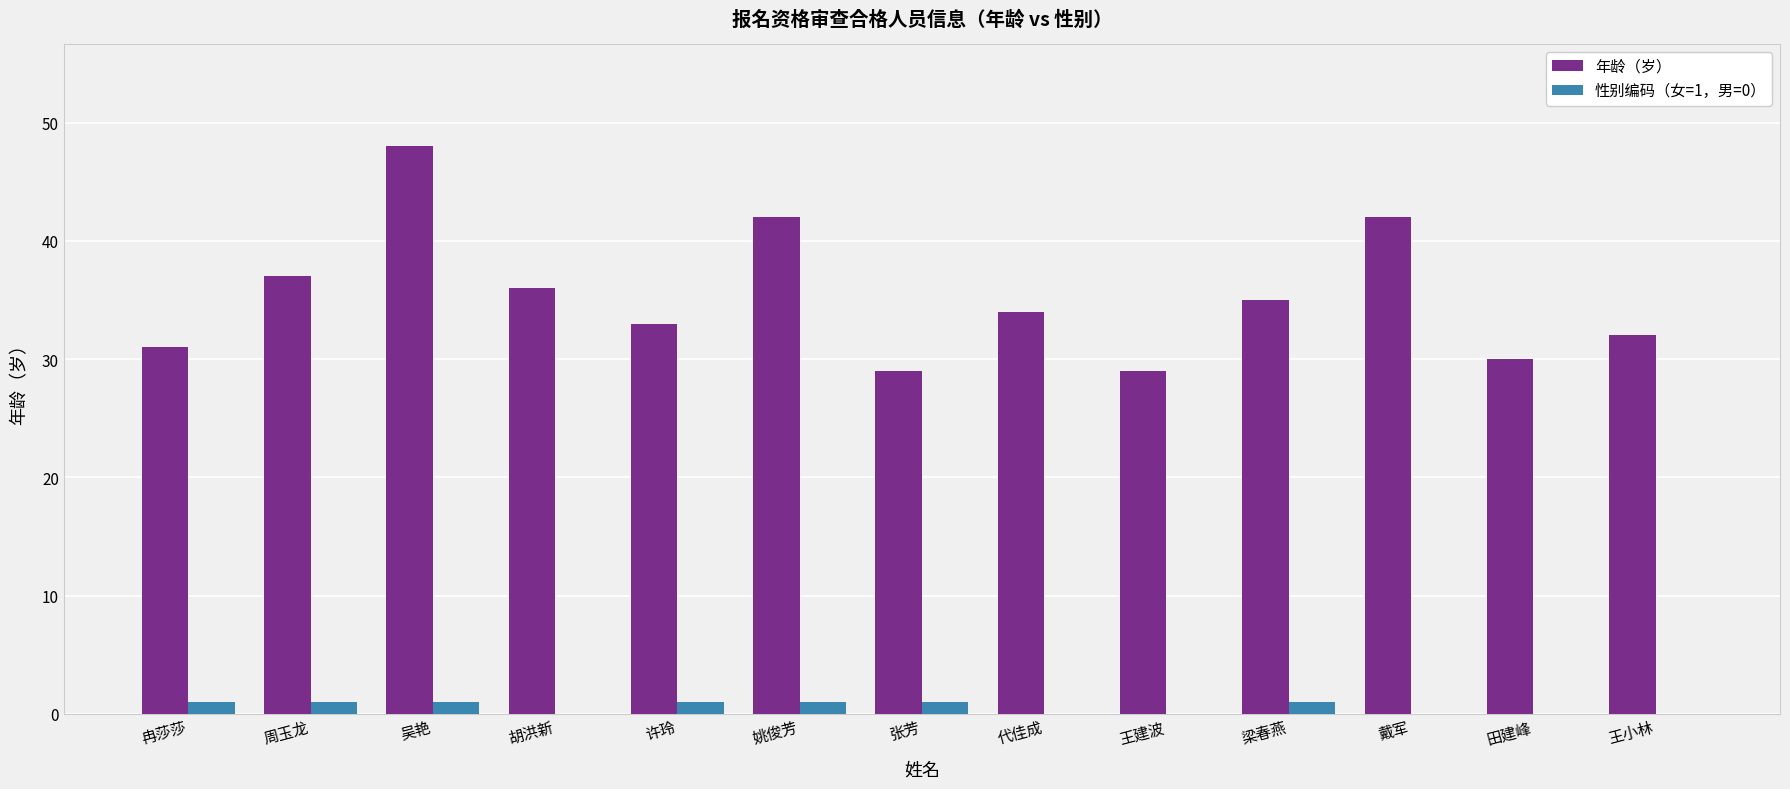

True or false: 性别编码（女=1，男=0） has a value of 1 at 周玉龙.

True